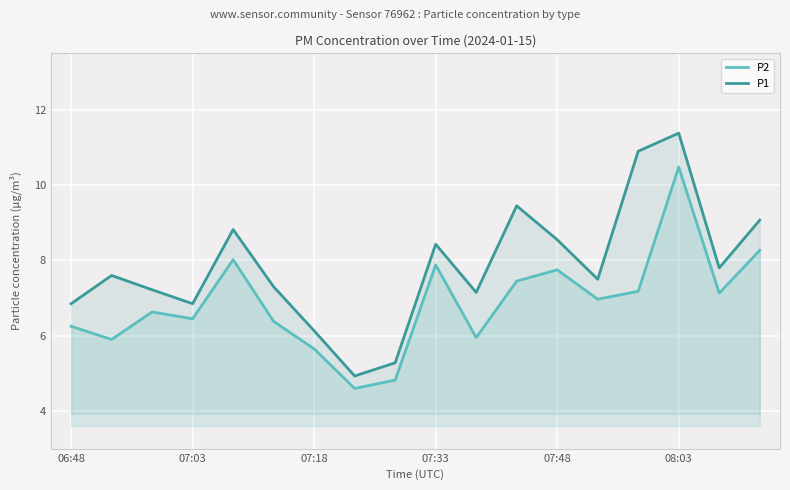

Which series has the largest total across all categories?

P1